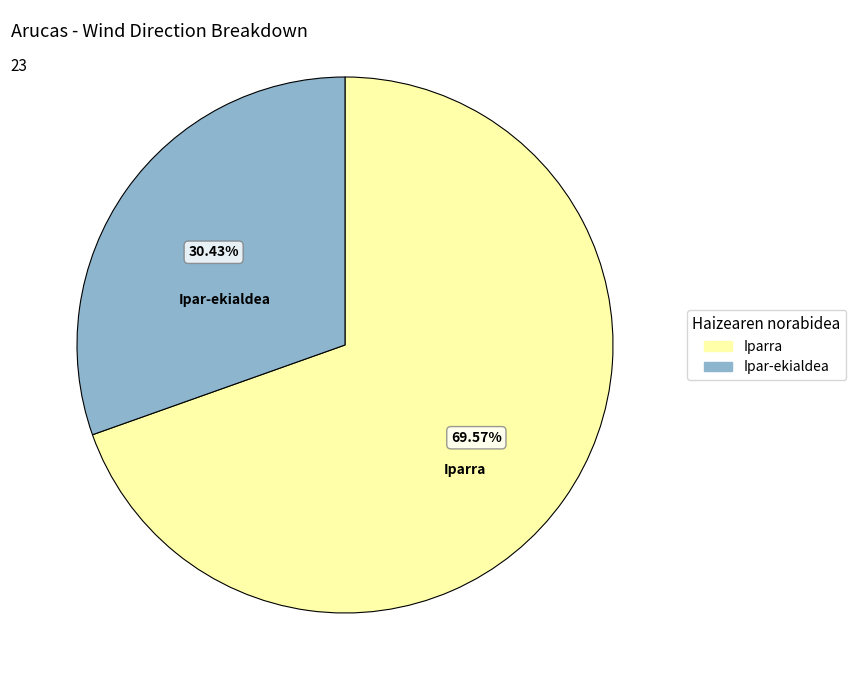

How many segments does this pie chart have?

2